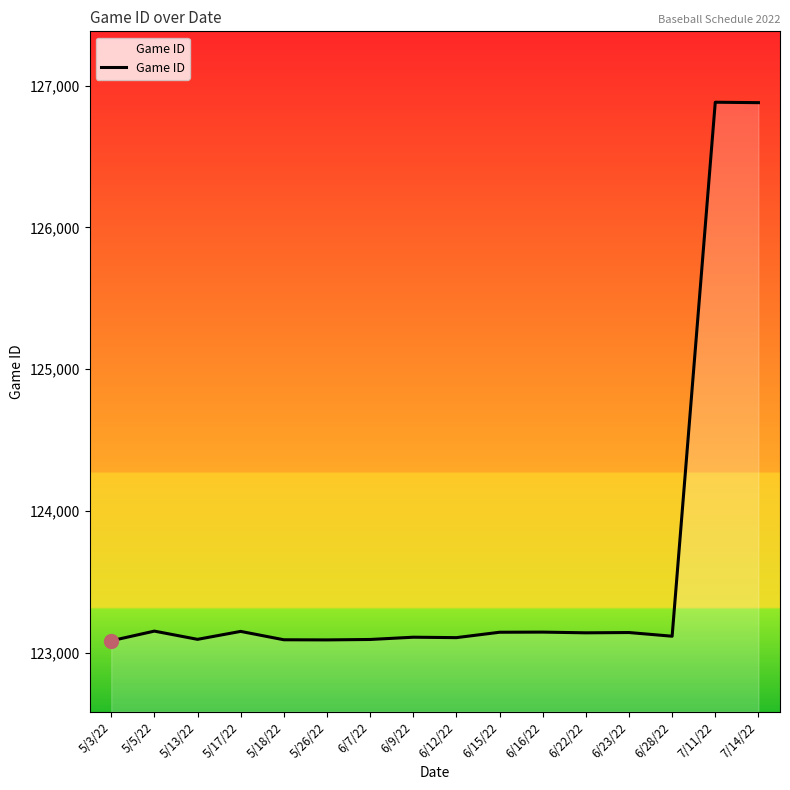

What is the minimum value shown in the chart?

123085